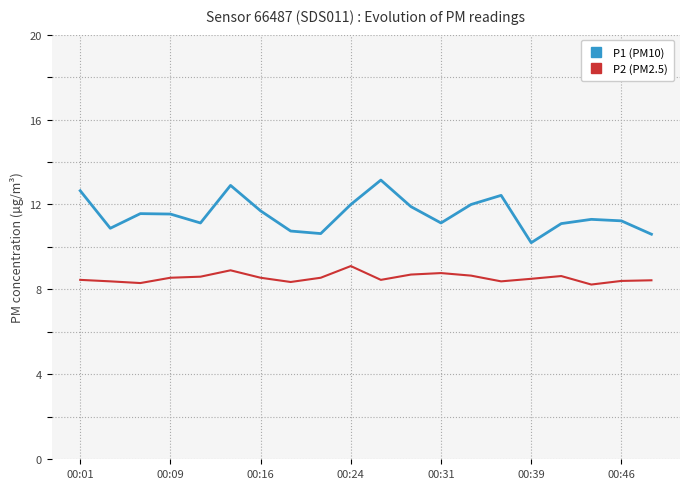

True or false: P2 (PM2.5) and P1 (PM10) intersect in this chart.

False